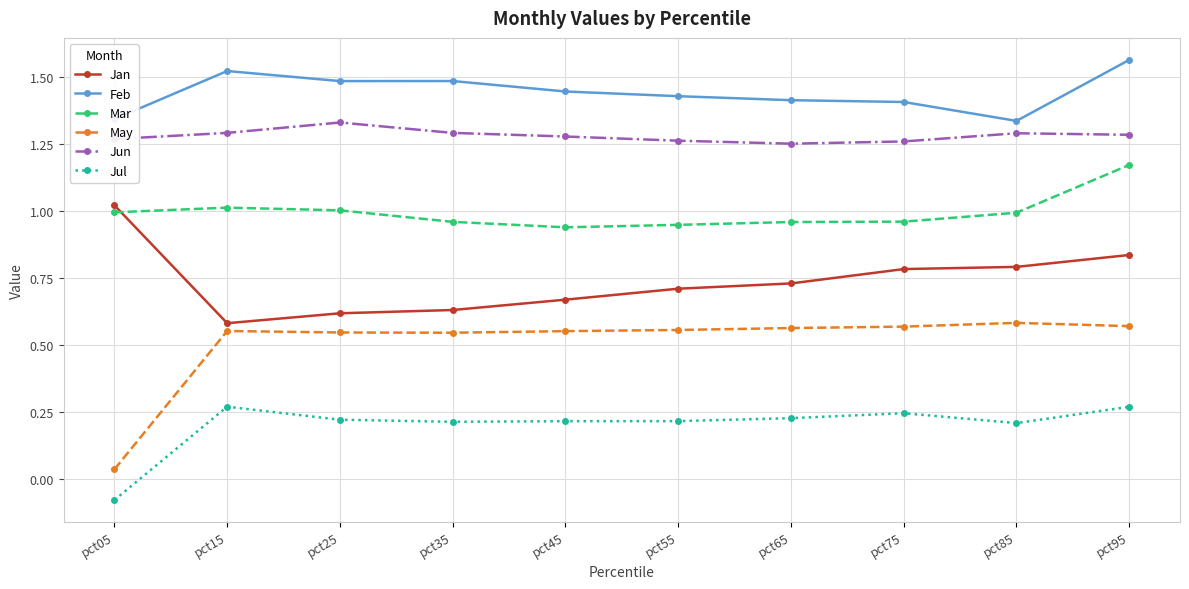

Which series has the widest spread of values?

May